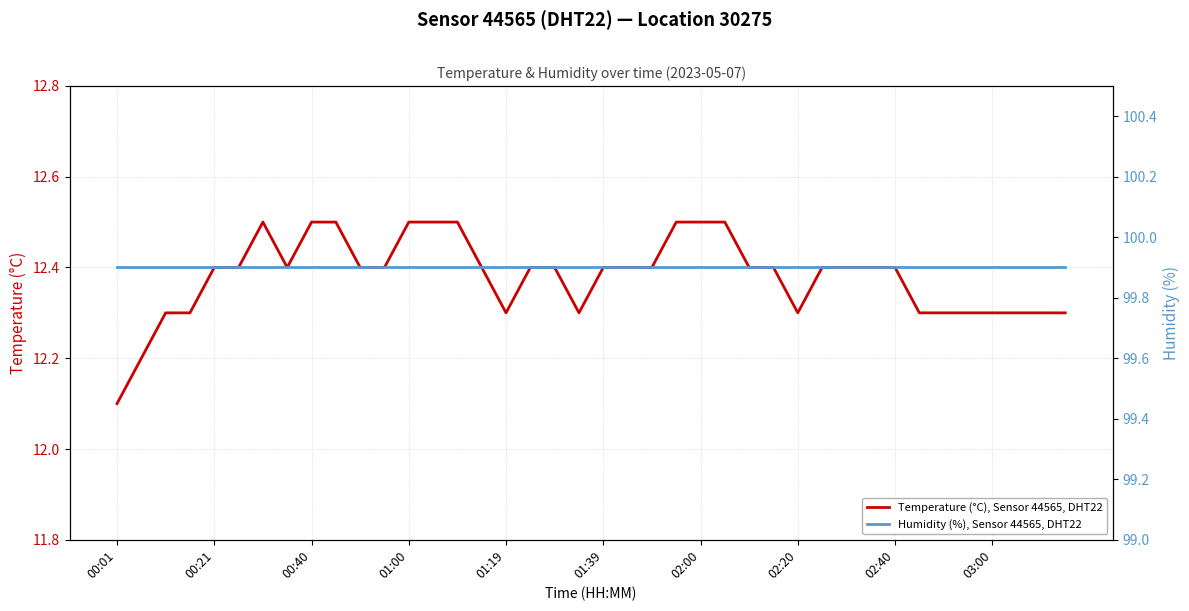

Is this an area chart (filled region under the line)?

No